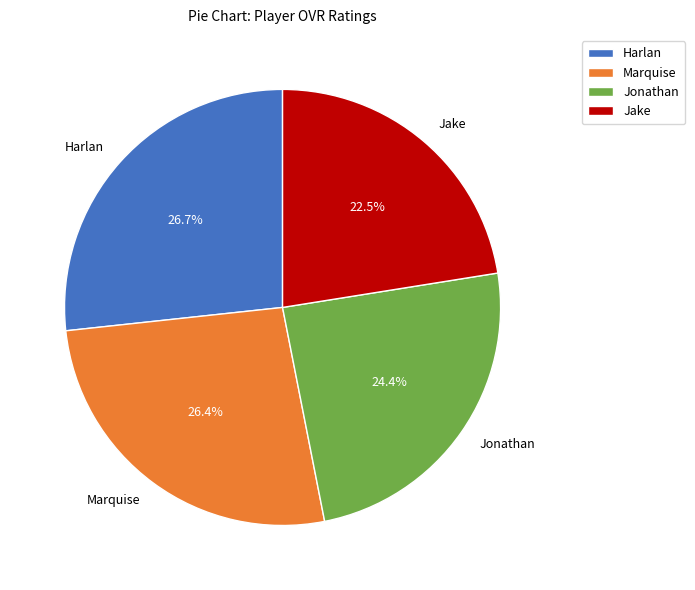

To the nearest percent, what is the average slice percentage?

25%